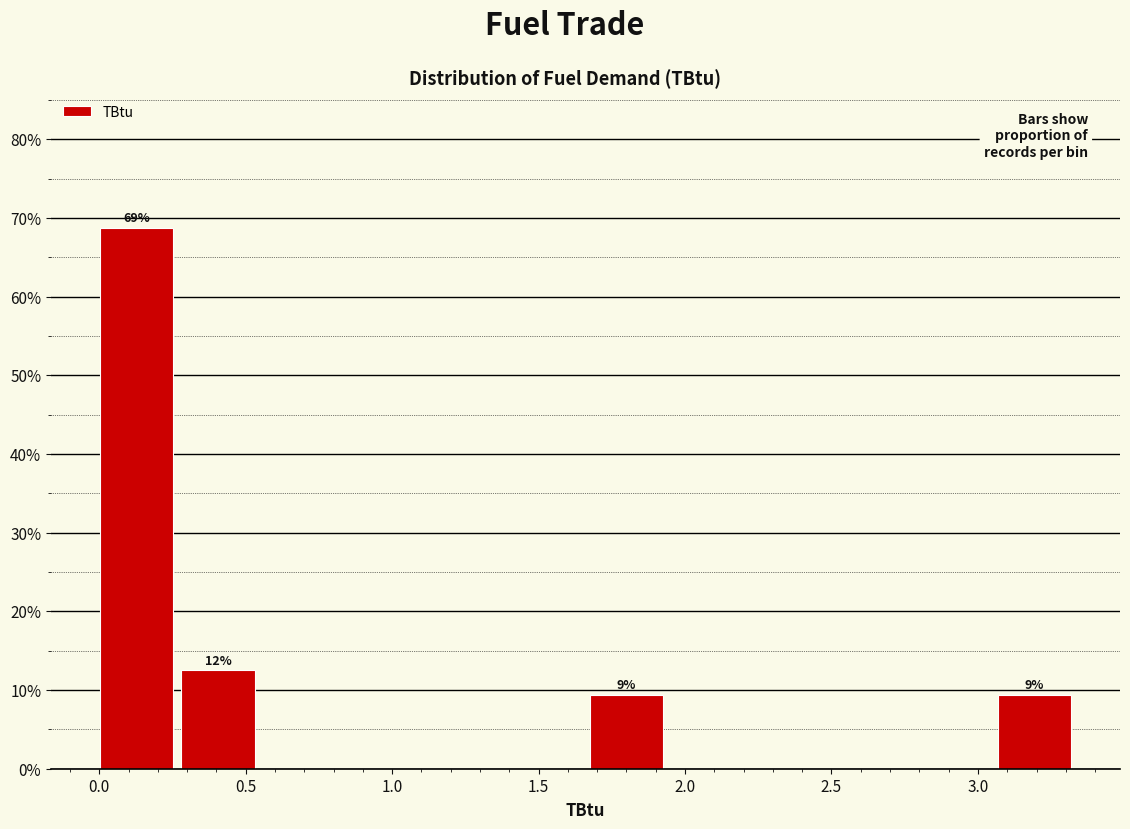

Over which range of the x-axis is the bar tallest?

0.00 to 0.30